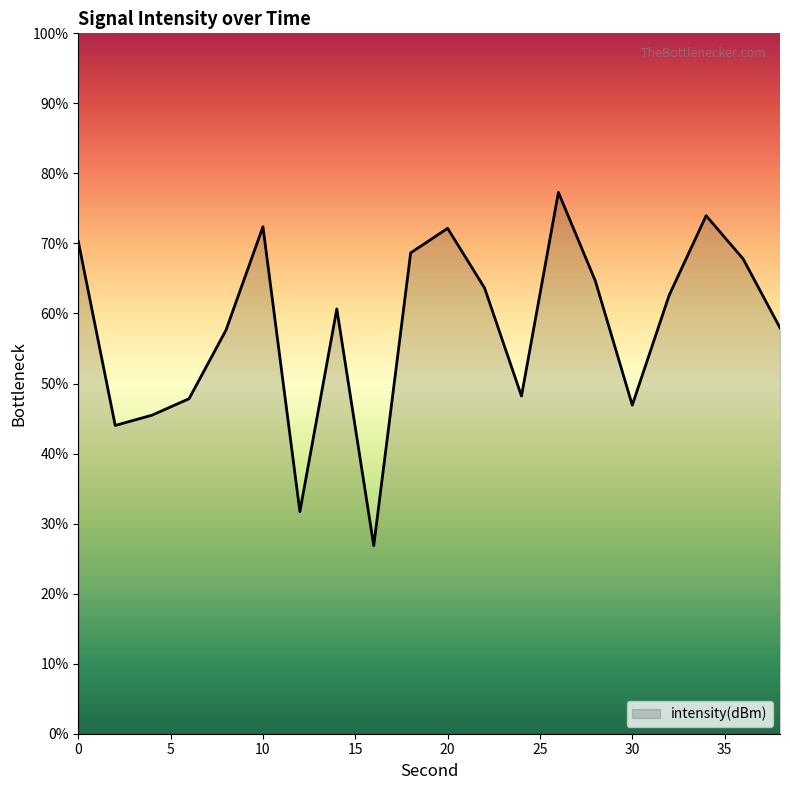

True or false: the data has more than 2 interior local peaks.

True